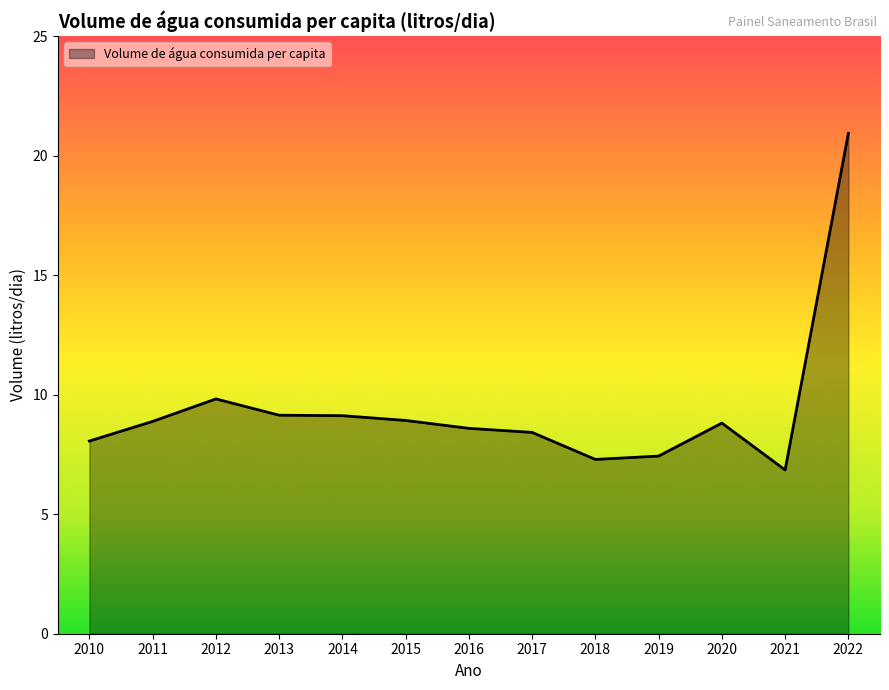

What is the difference between the maximum and second lowest values?

13.6